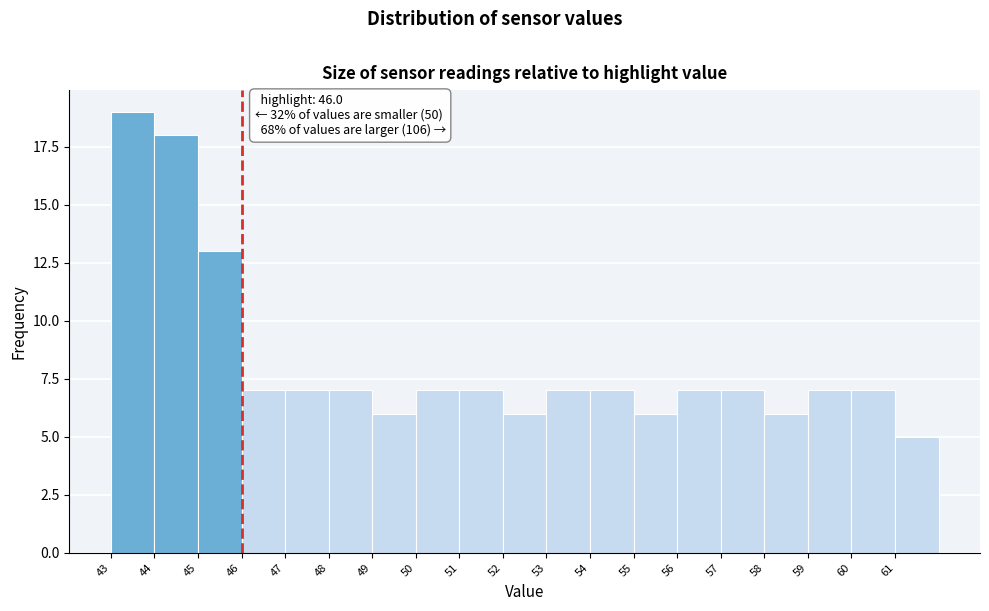

Which range on the x-axis has the tallest bar?

43 to 44